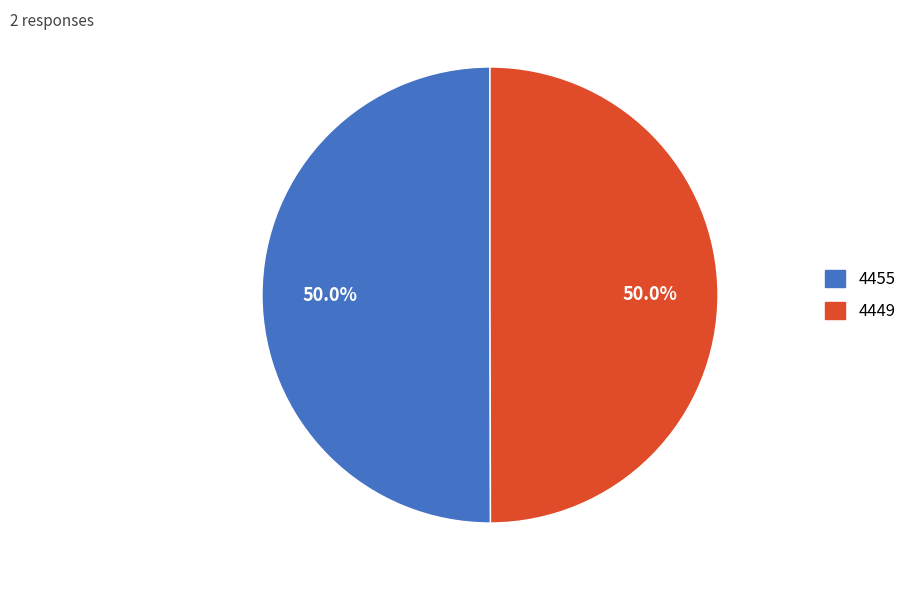

Combined, do 4455 and 4449 account for over 50%?

Yes